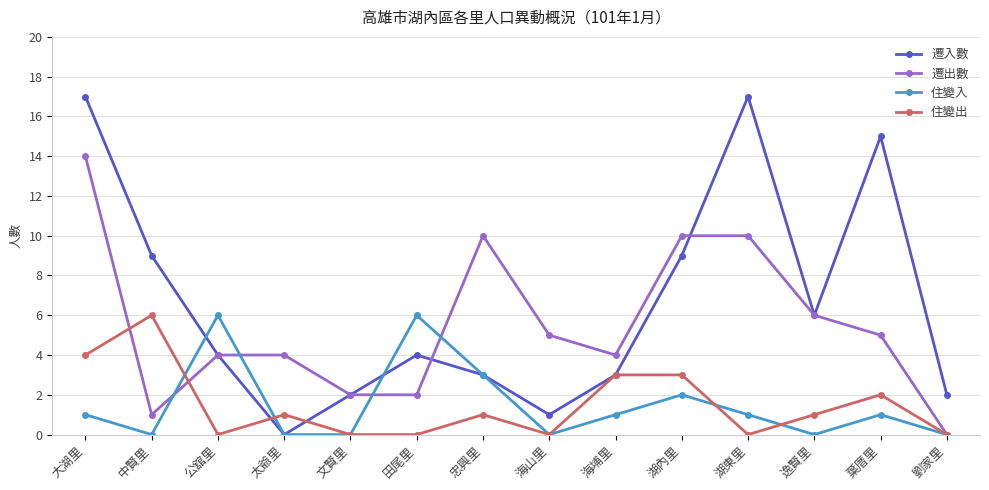

Is this an area chart (filled region under the line)?

No